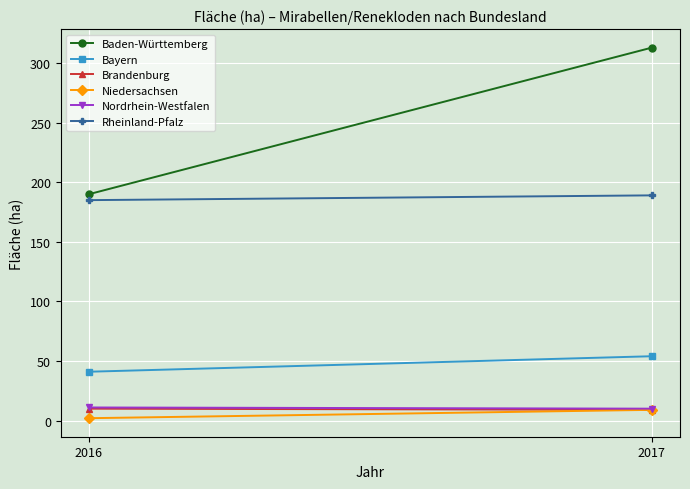

Is this an area chart (filled region under the line)?

No